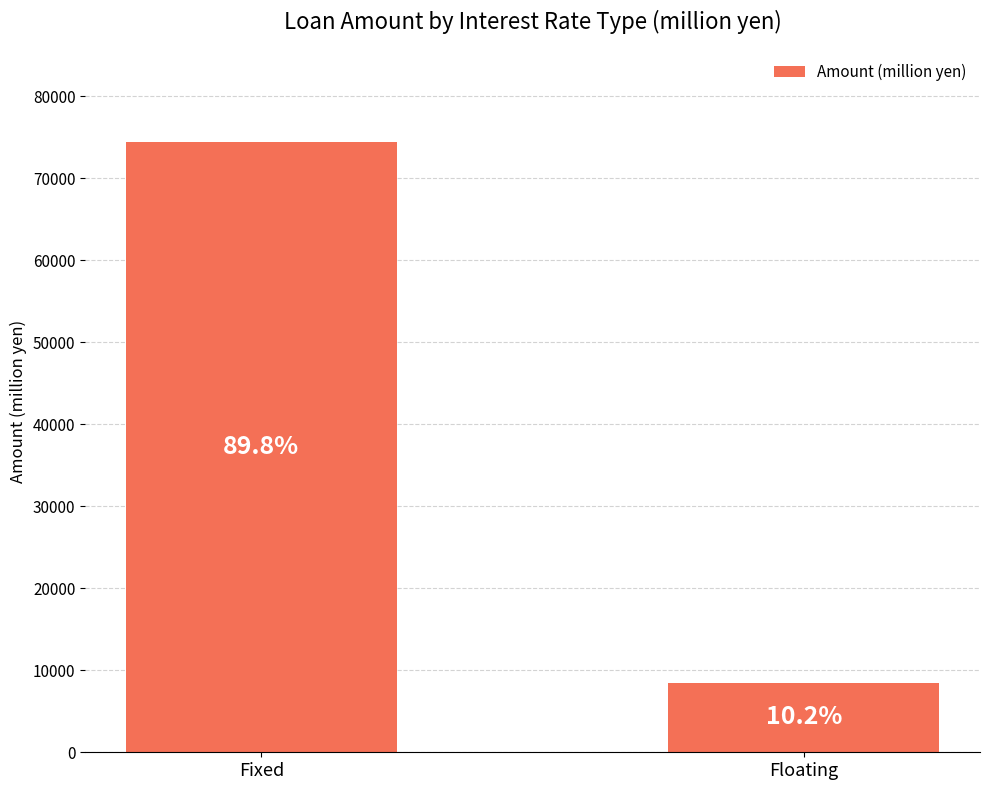

How many bars are there in total?

2